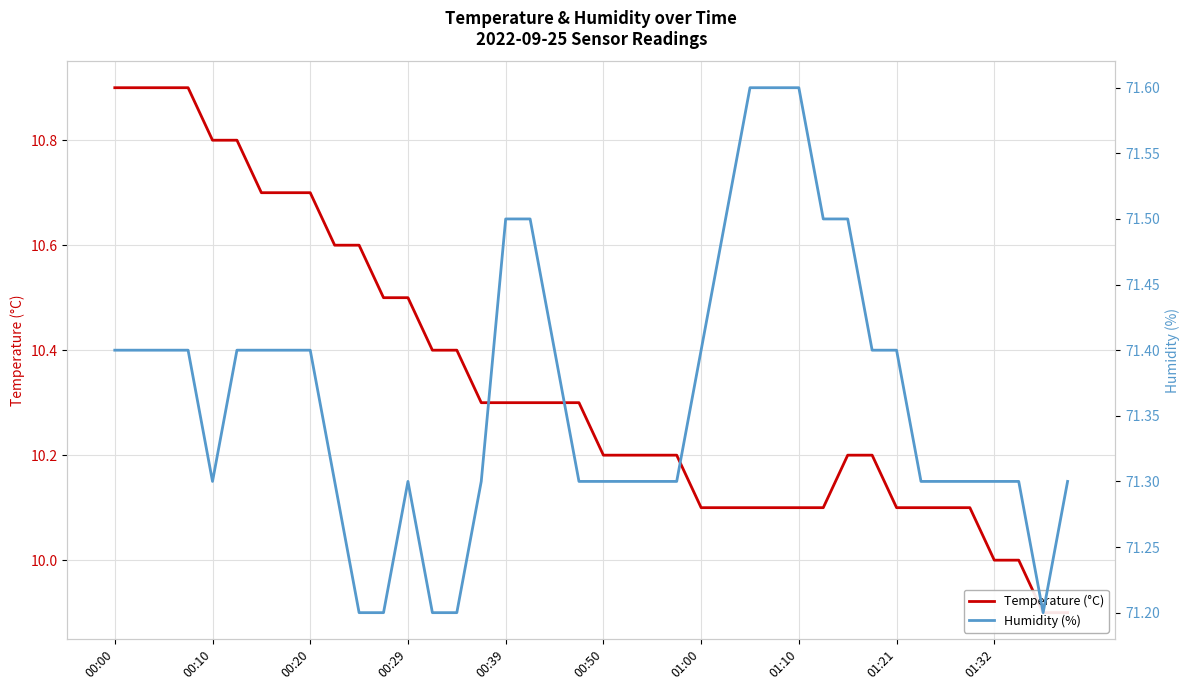

What is the difference between the highest and lowest values at 00:10?

60.5